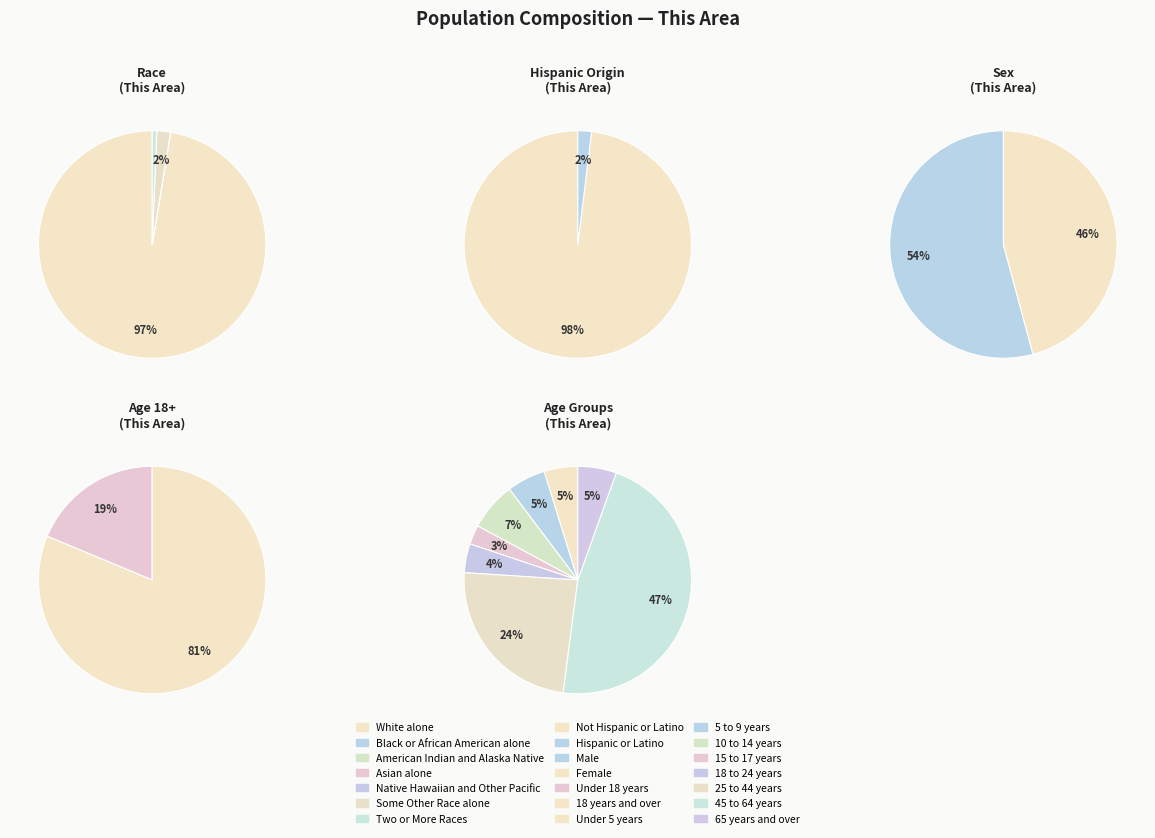

How many slices are in this pie chart?

7